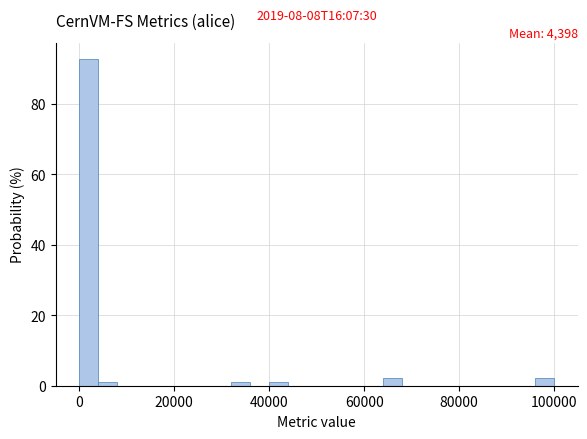

Around what value on the x-axis is the tallest bar? Give the approximate position of its centre, as read against the axis.

2000